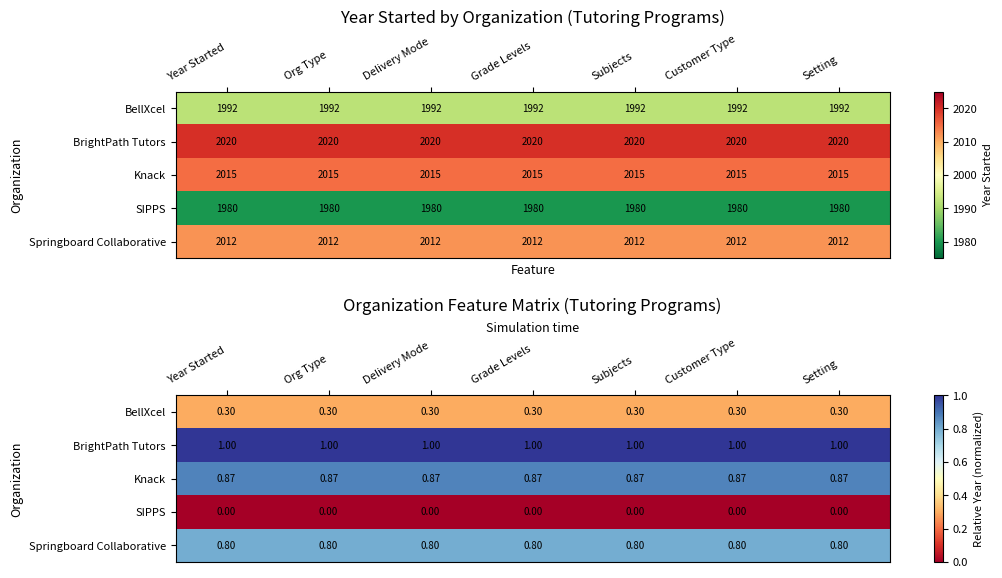

At how many categories does at least one series exceed 0?

7